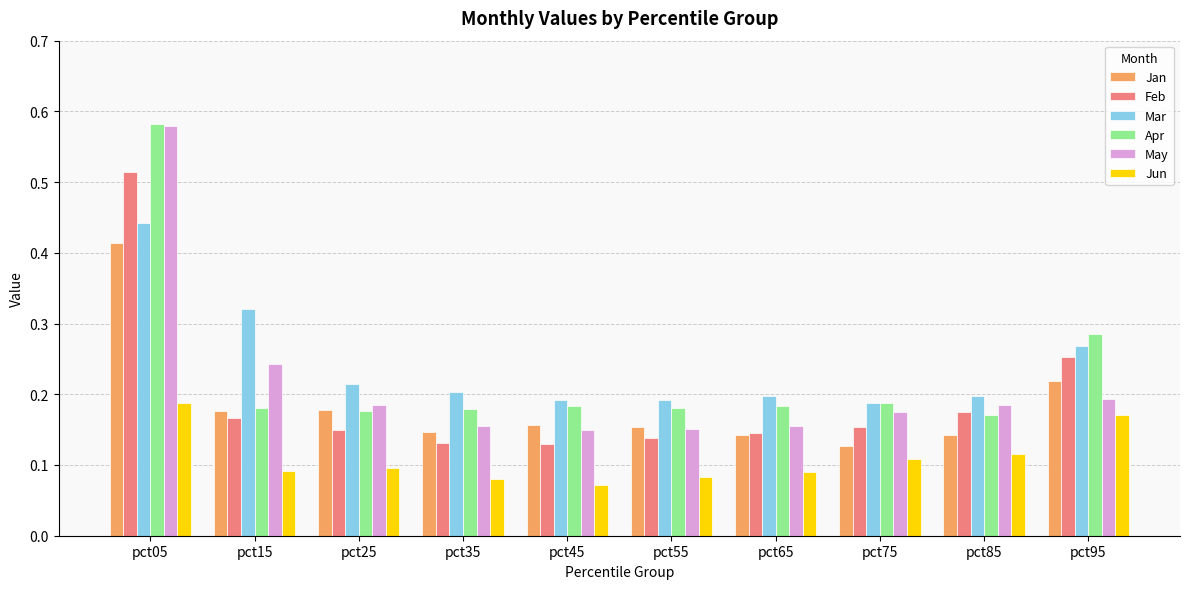

Is the value of May at pct25 greater than the value of Feb at pct55?

Yes